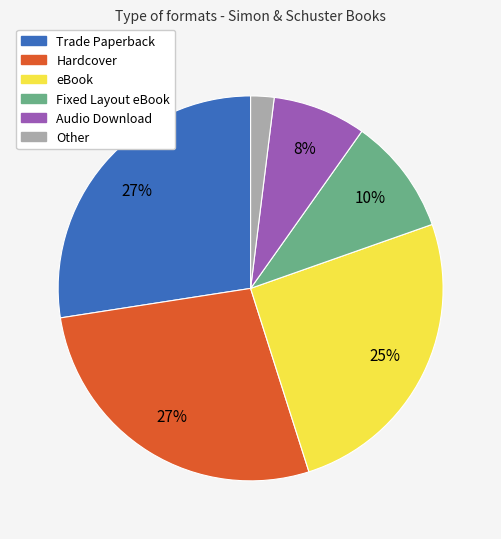

To the nearest percent, what is the average slice percentage?

17%